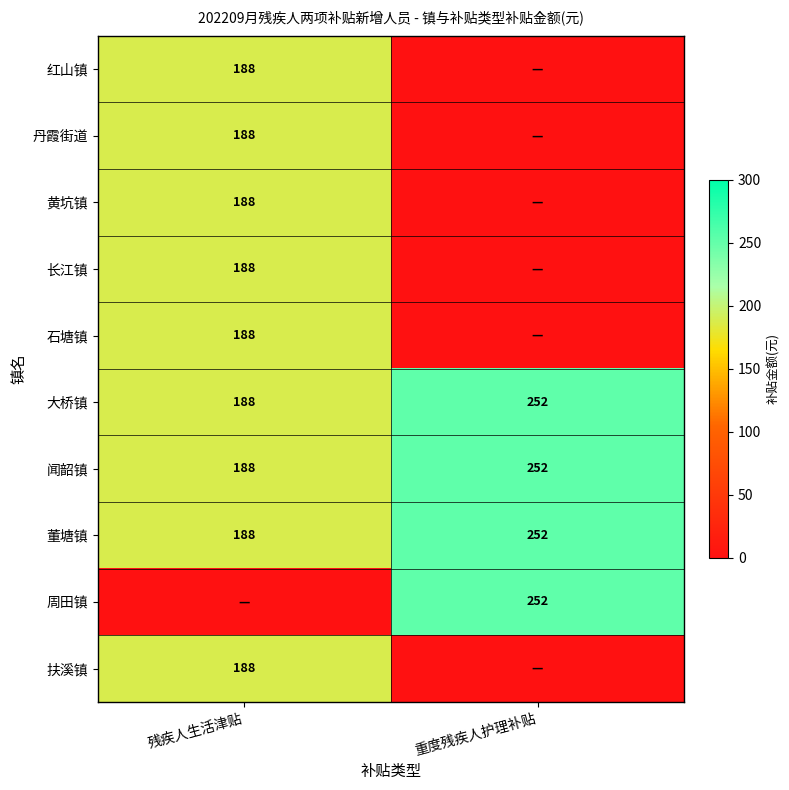

The value of 闻韶镇 at 残疾人生活津贴 is 309. True or false?

False